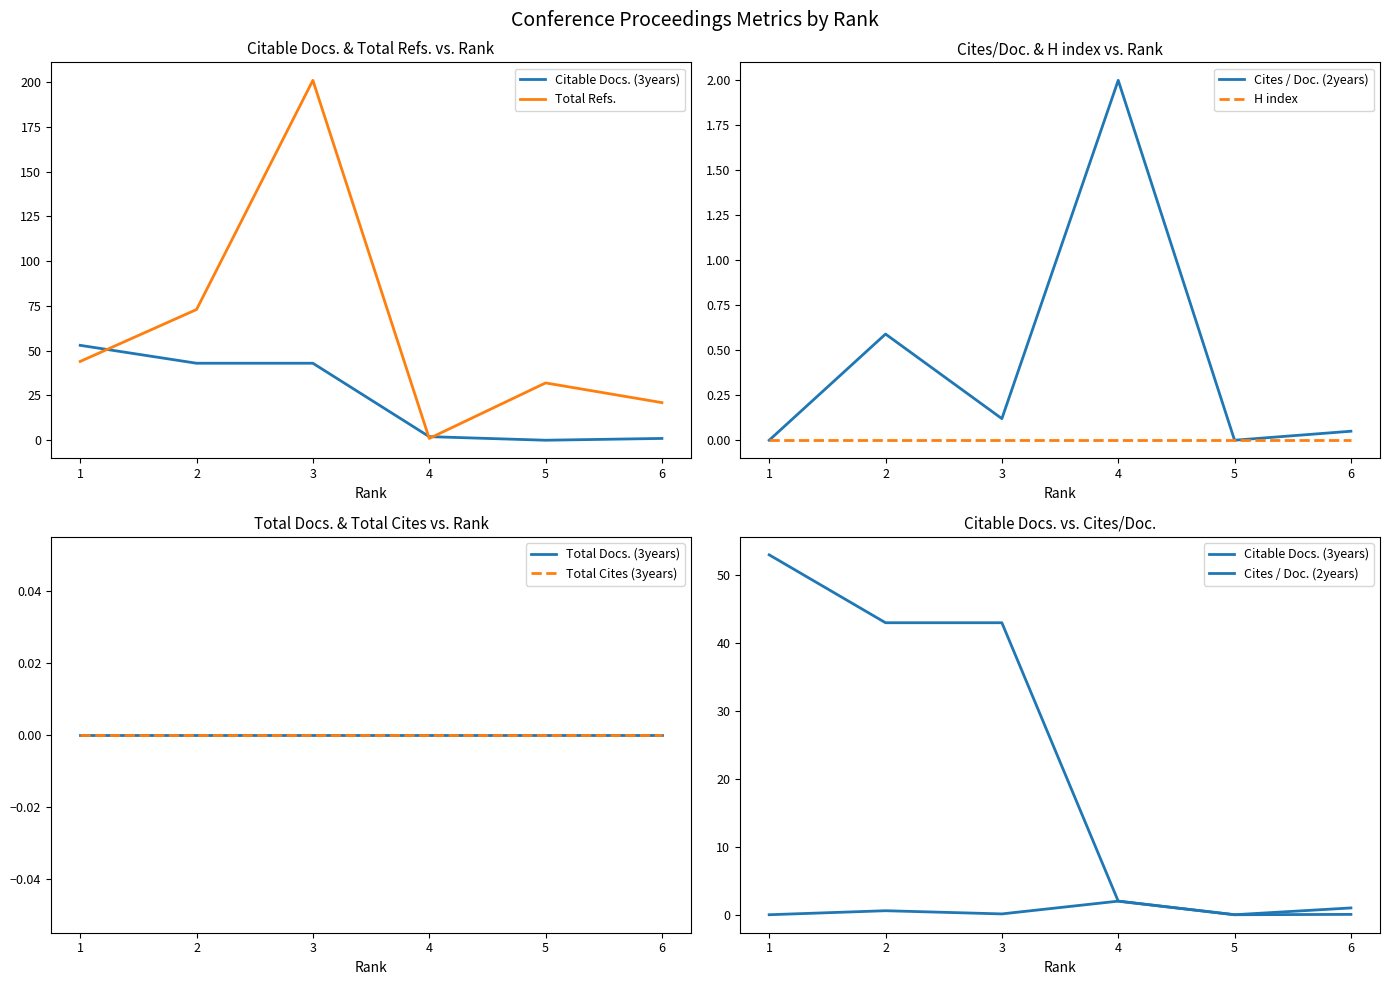

Rank the series by their maximum value, from lowest to highest.

H index, Total Docs. (3years), Total Cites (3years), Cites / Doc. (2years), Citable Docs. (3years), Total Refs.